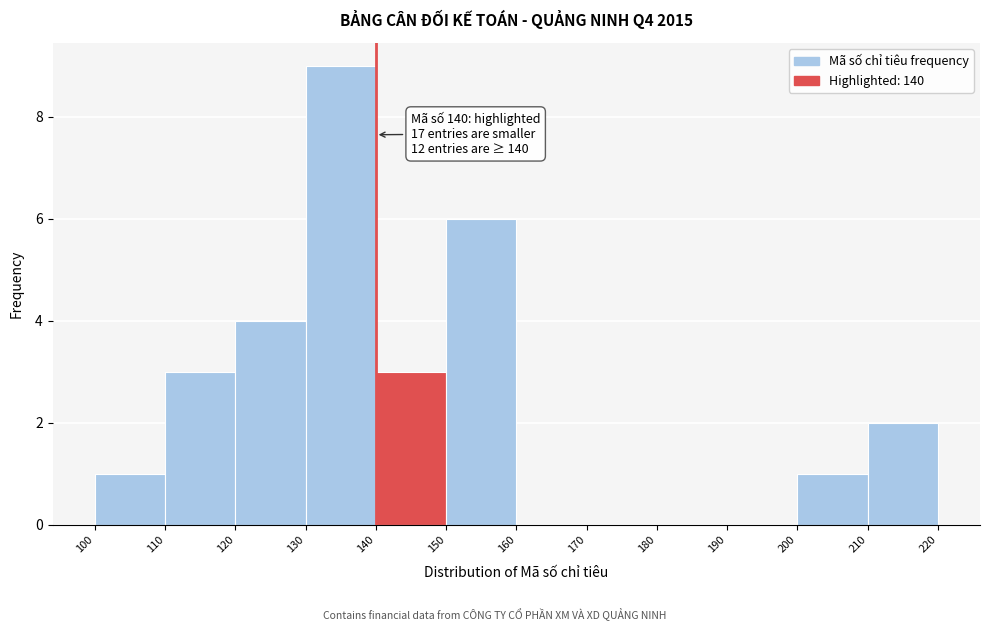

Over which range of the x-axis is the bar tallest?

130 to 140